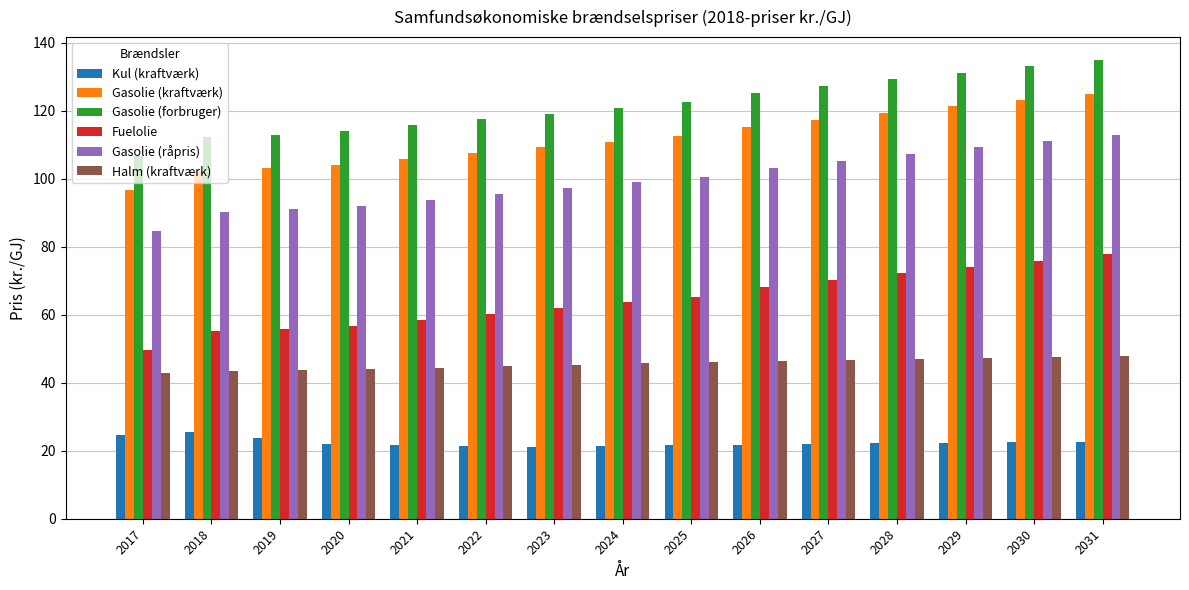

How many data points in Gasolie (kraftværk) are less than 110?

7